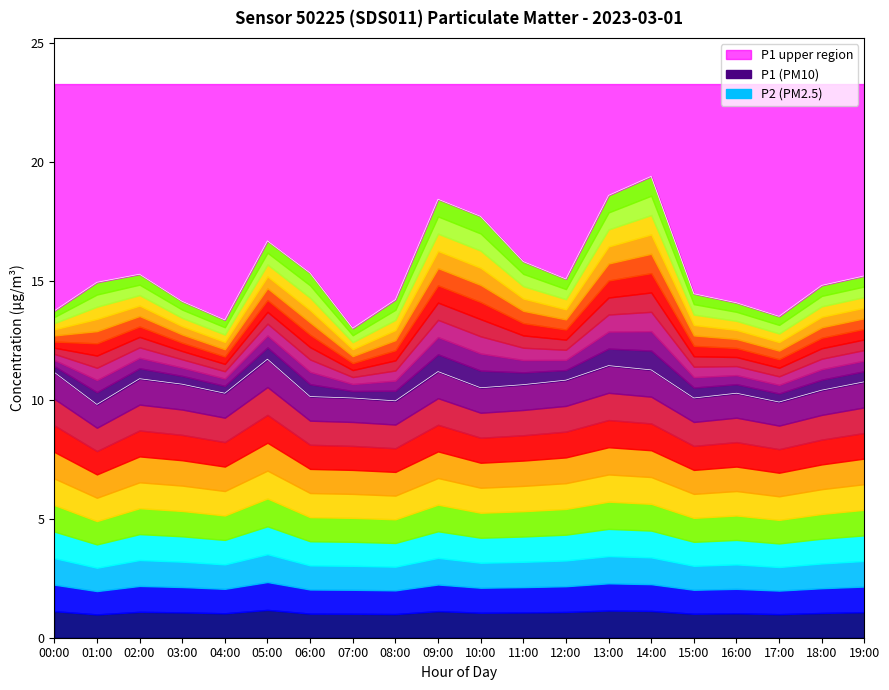

Which series has the largest total across all categories?

P1